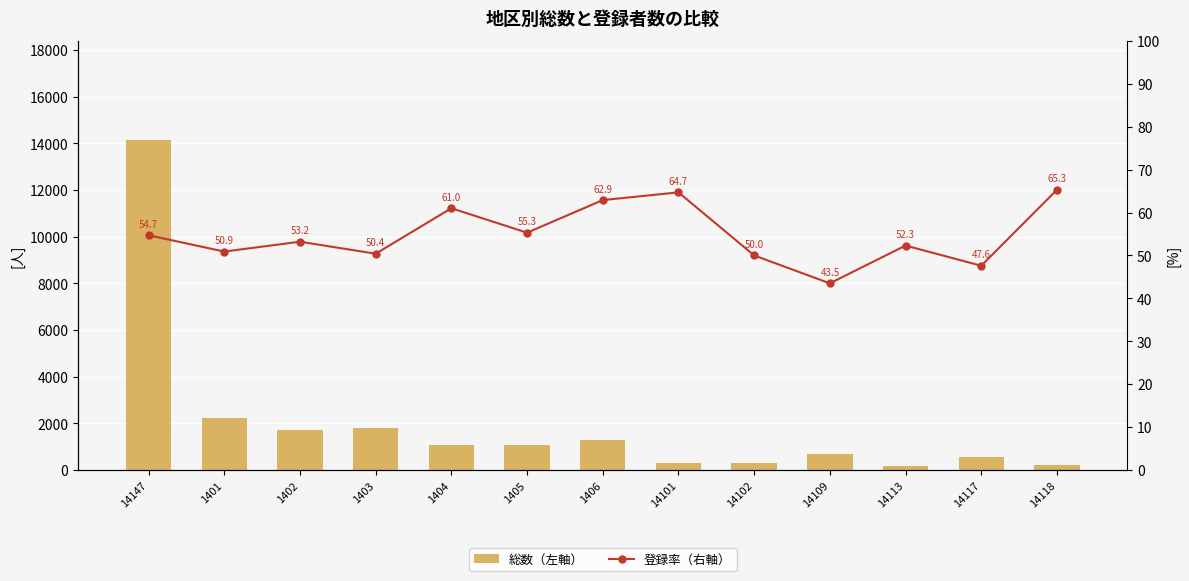

At how many categories does at least one series exceed 3861?

1